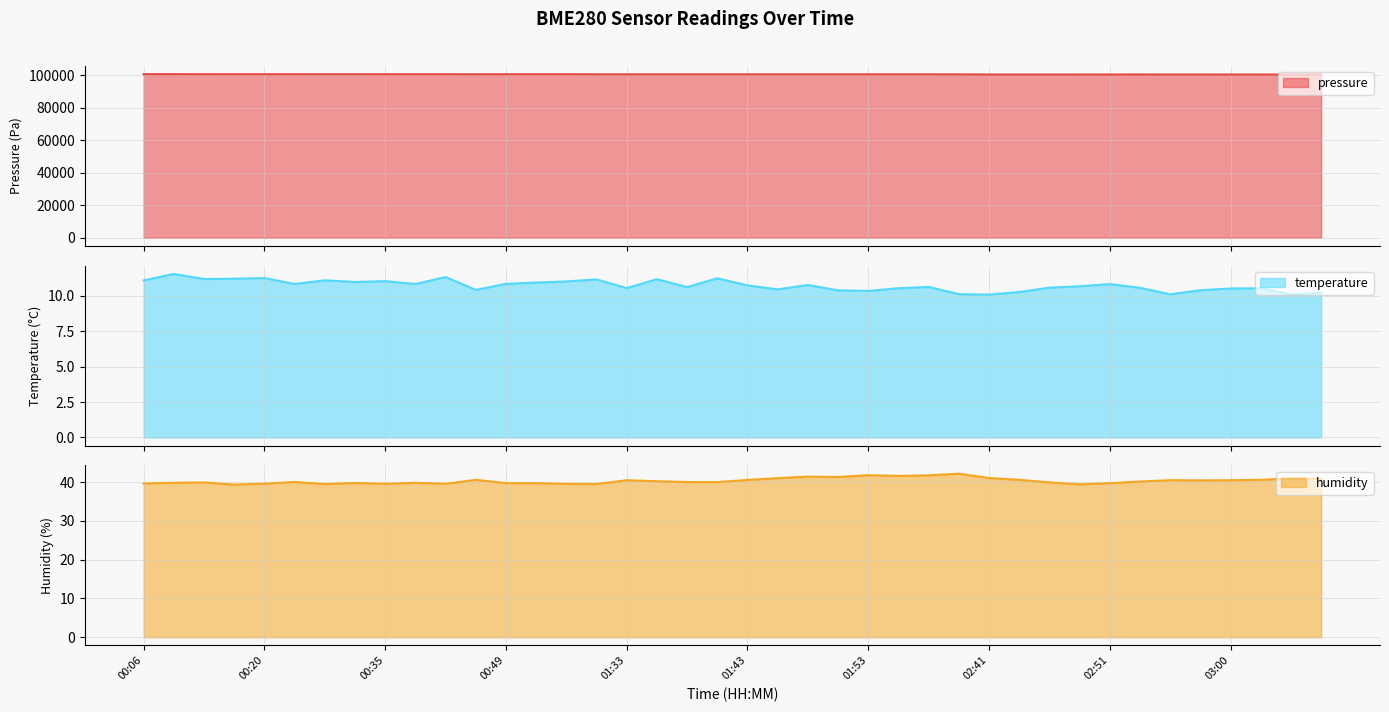

What is the sum of the temperature values at 00:08 and 00:20?

22.8